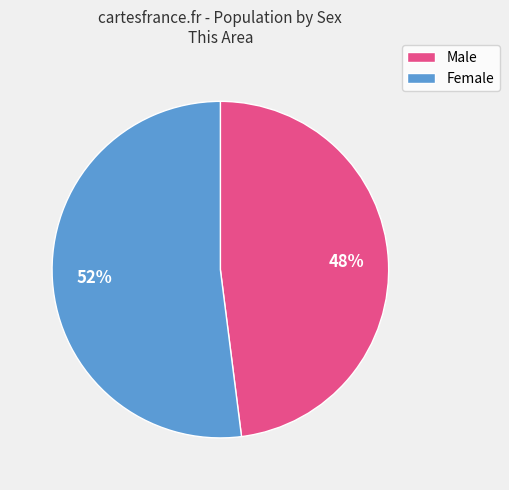

The Male slice represents 48% of the pie. True or false?

True